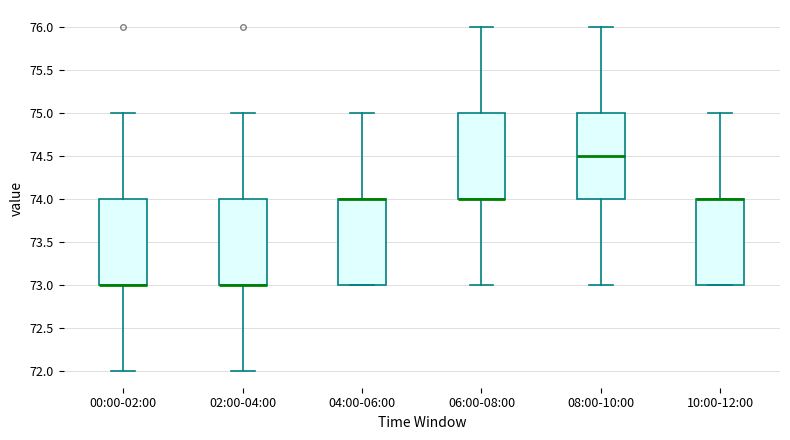

Reading left to right, read every box against the y-axis: the position of its median line, the range the box covers, and the ends of its whiskers. The values are not printed on the chart, so give them approximately, as read against the axis.

00:00-02:00: median 73.0 (drawn on the box's lower edge), box 73.0 to 74.0, whiskers 72.0 to 75.0
02:00-04:00: median 73.0 (drawn on the box's lower edge), box 73.0 to 74.0, whiskers 72.0 to 75.0
04:00-06:00: median 74.0 (drawn on the box's upper edge), box 73.0 to 74.0, whiskers 73.0 to 75.0
06:00-08:00: median 74.0 (drawn on the box's lower edge), box 74.0 to 75.0, whiskers 73.0 to 76.0
08:00-10:00: median 74.5, box 74.0 to 75.0, whiskers 73.0 to 76.0
10:00-12:00: median 74.0 (drawn on the box's upper edge), box 73.0 to 74.0, whiskers 73.0 to 75.0